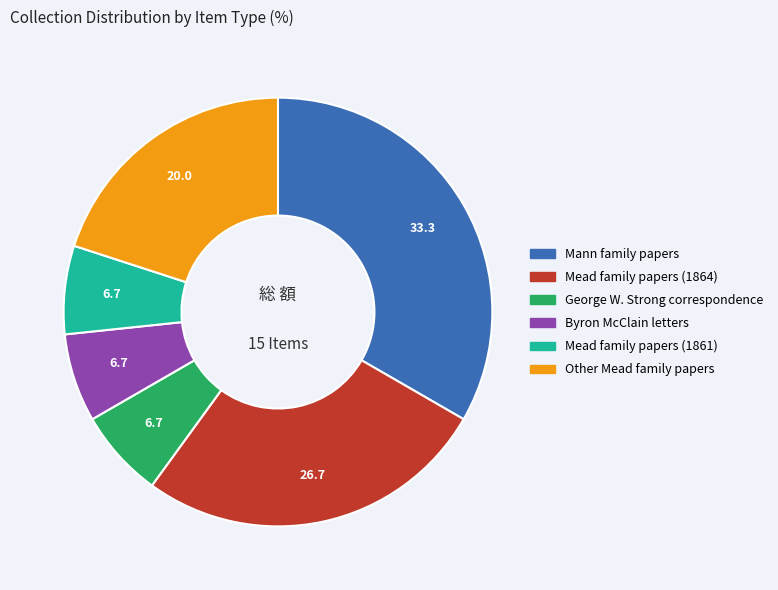

Between George W. Strong correspondence and Mann family papers, which is larger?

Mann family papers